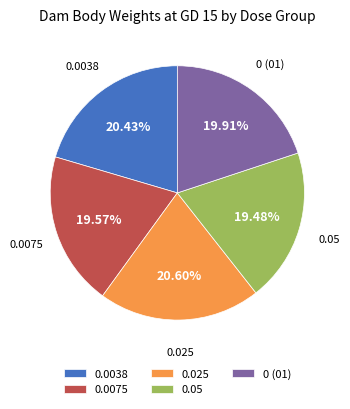

Is the sum of 0 (01) and 0.0075 greater than half?

No